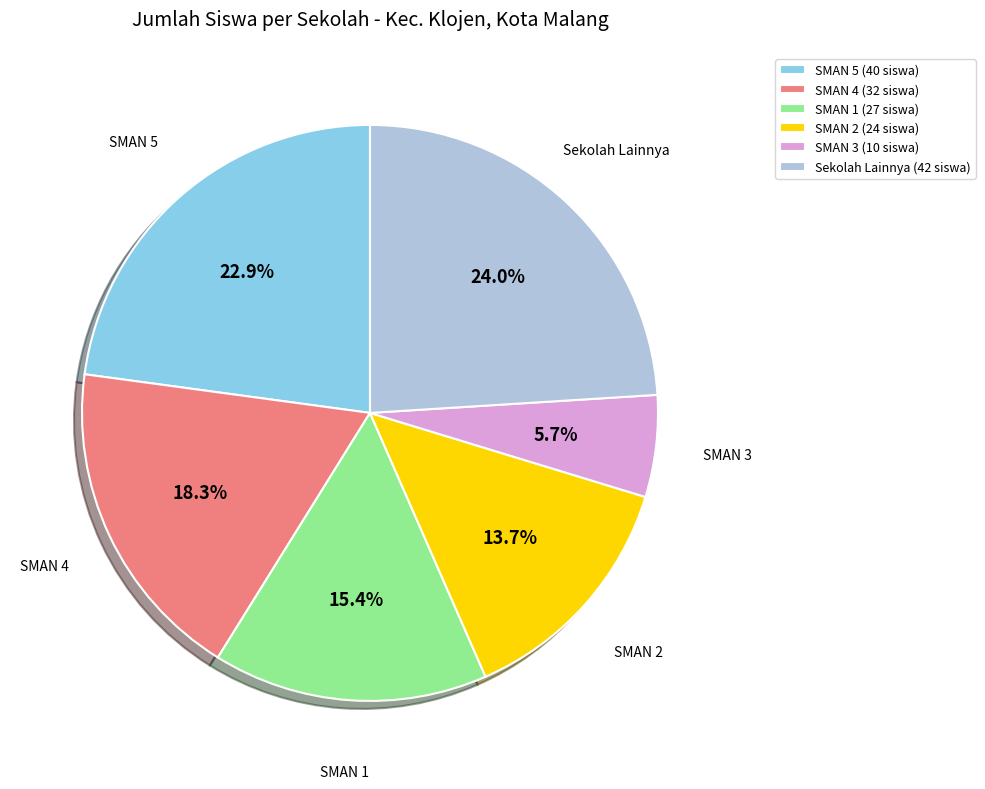

Combined, what portion of the pie is SMAN 5 (40 siswa) and SMAN 1 (27 siswa)?

38.3%